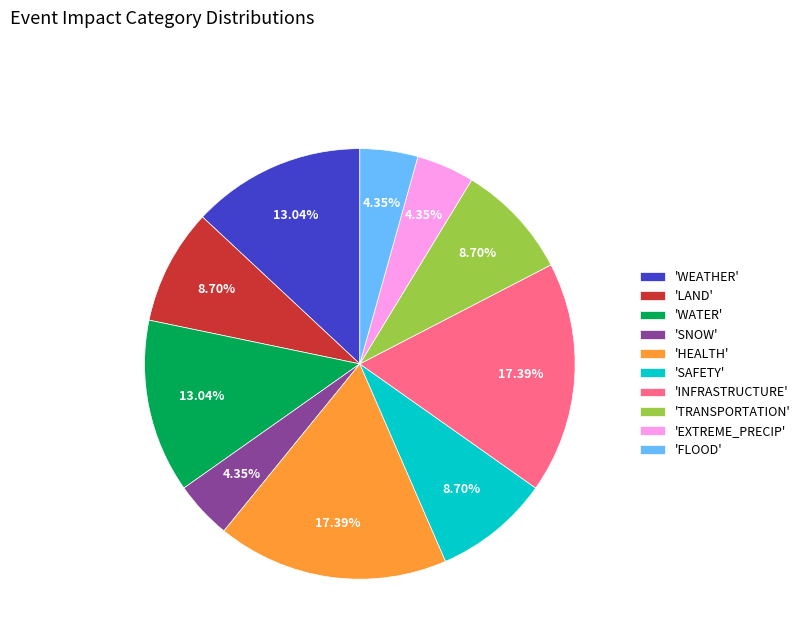

What is the ratio of the value at 'LAND' to the value at 'INFRASTRUCTURE'?

0.5